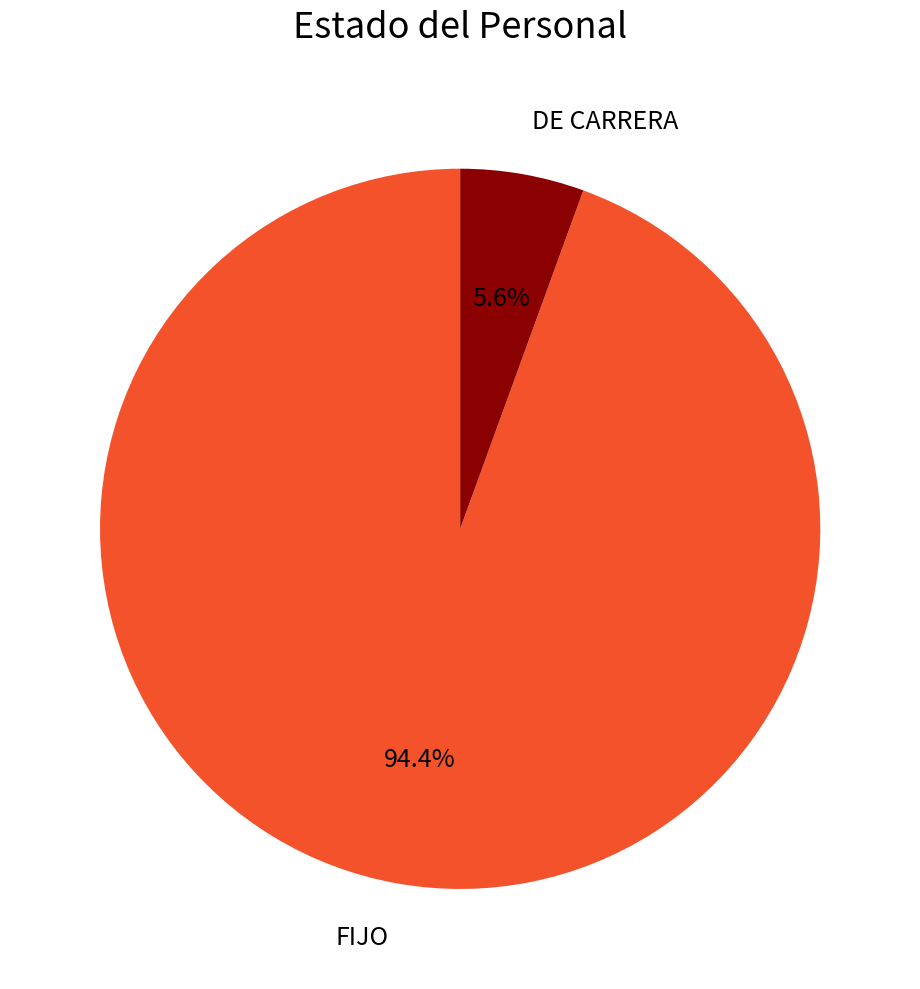

Is there a majority slice in this chart?

Yes